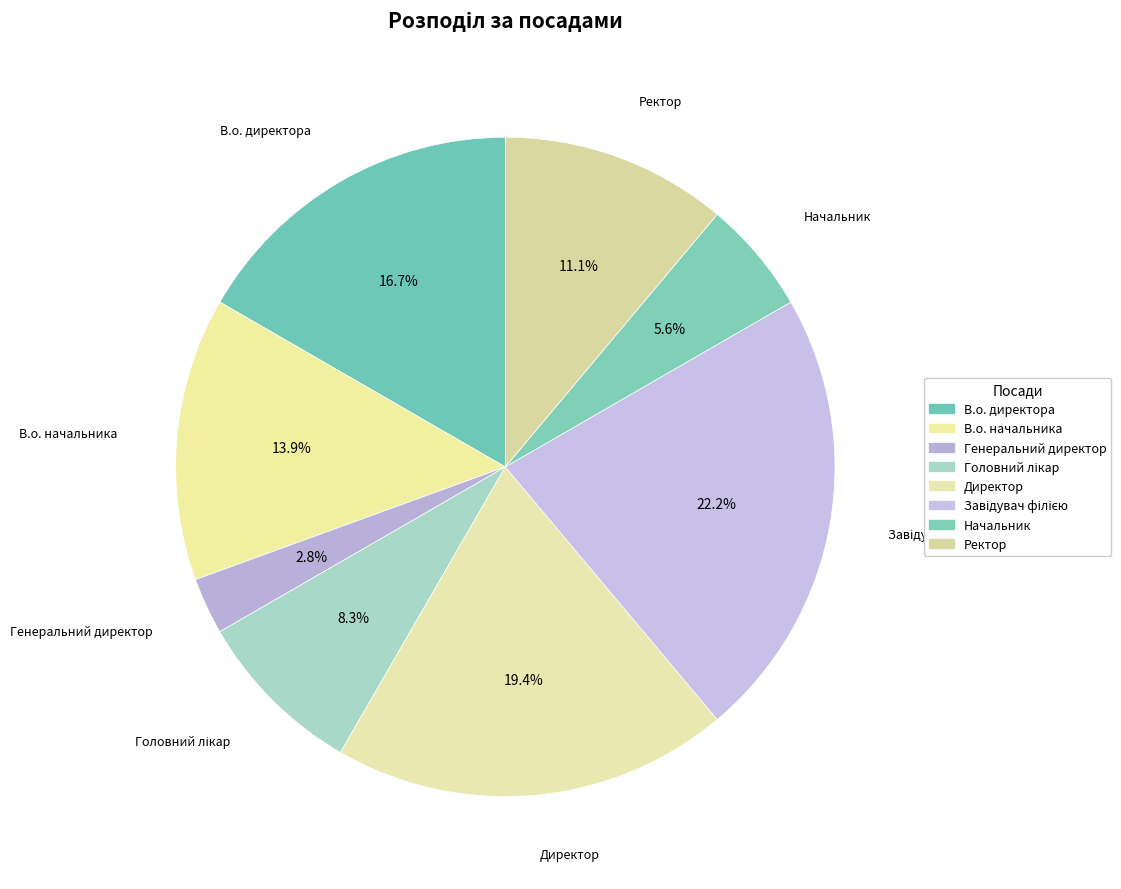

Does Ректор account for over 50% of the chart?

No